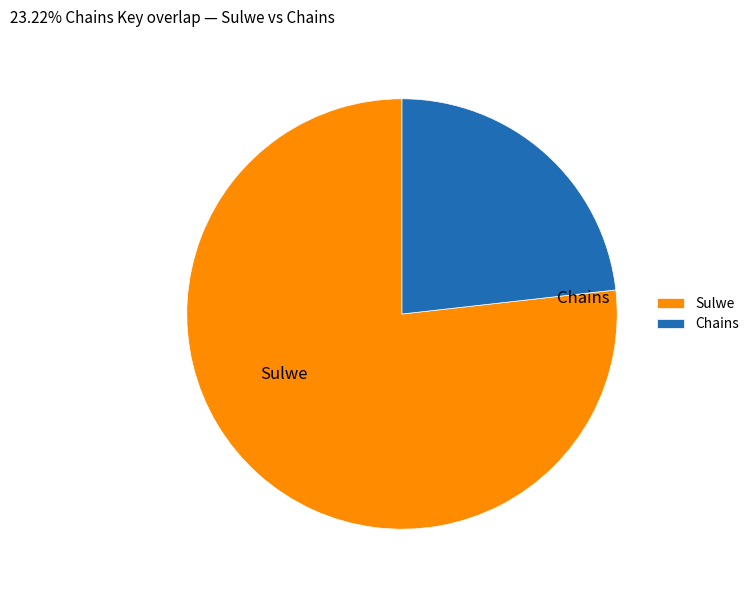

What is the ratio of the value at Chains to the value at Sulwe?

0.3